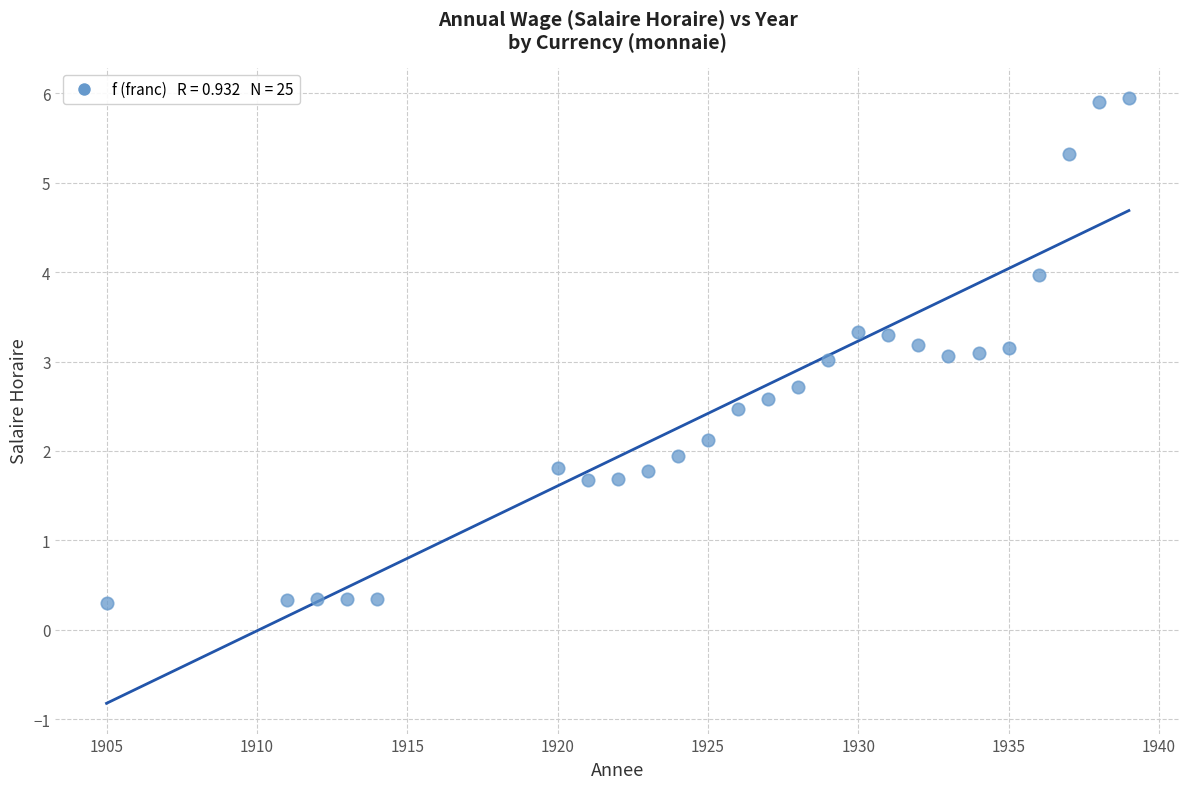

What is the range of X values (max minus min)?

34.0